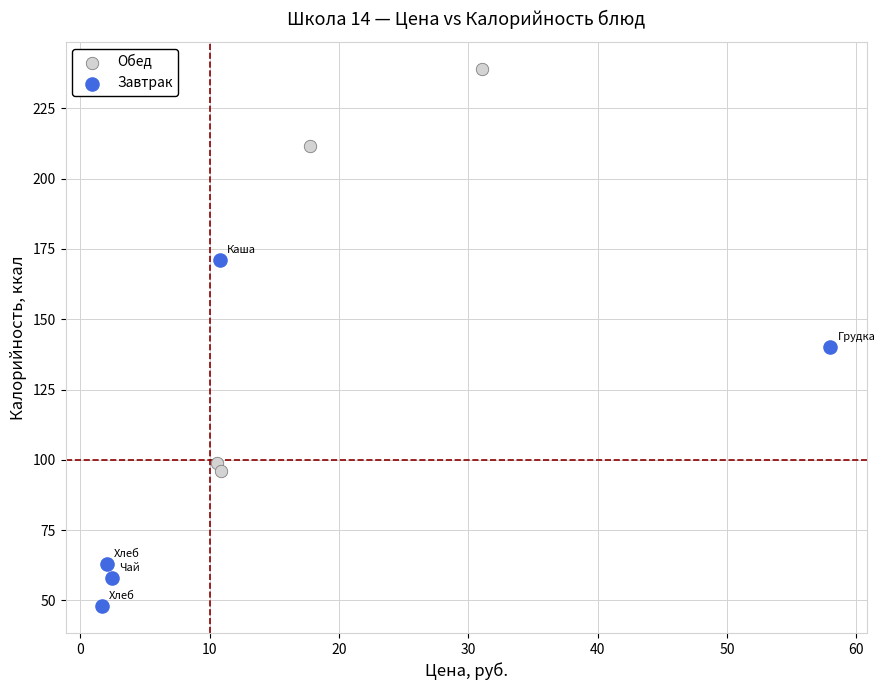

What are all the series names shown in the legend?

Обед, Завтрак